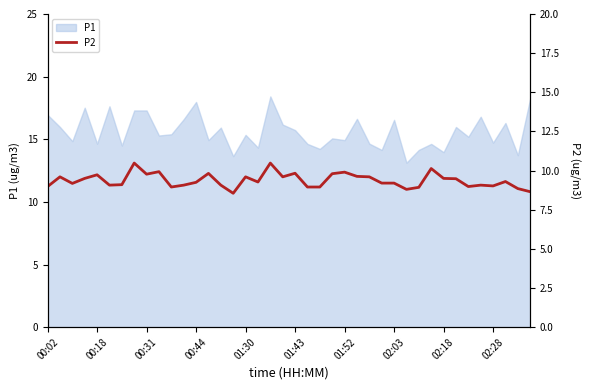

What is the minimum value for P1?

13.1